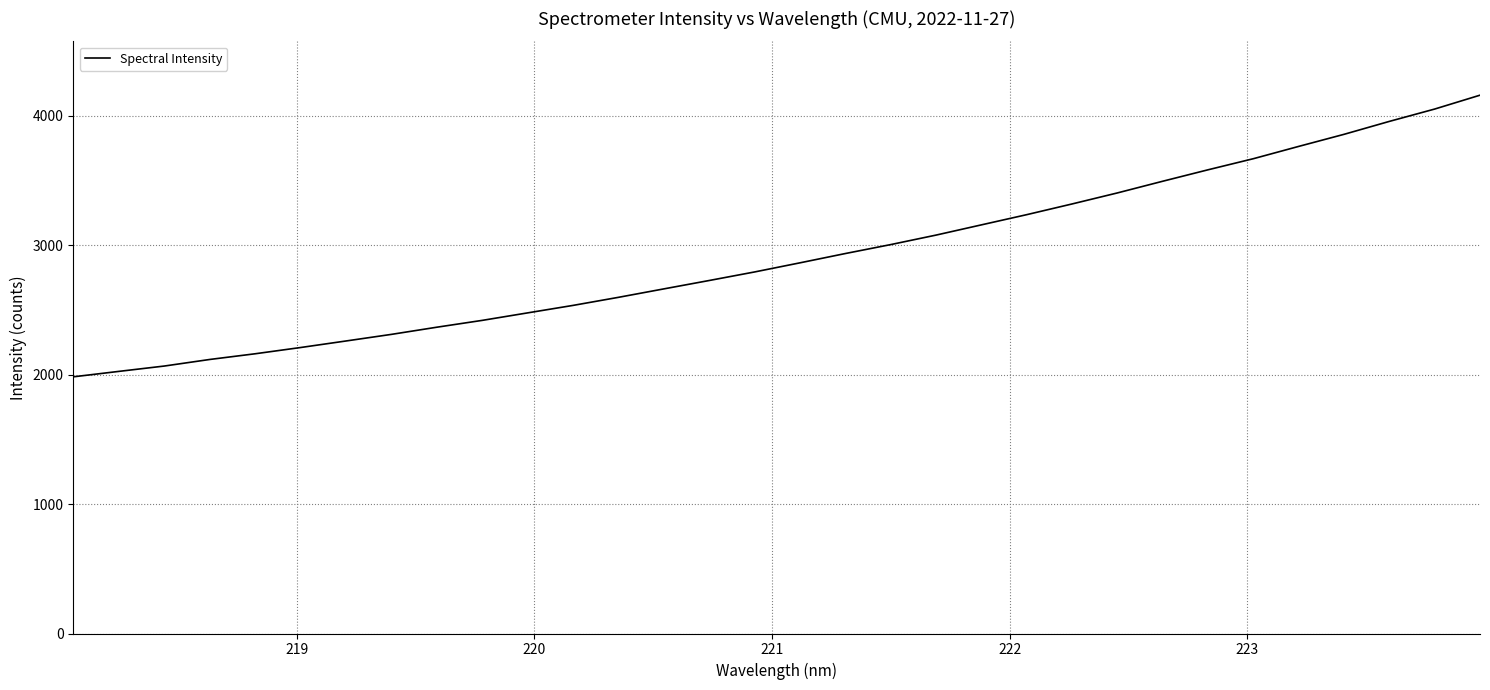

True or false: there are more than 0 points higher than both neighbors.

False